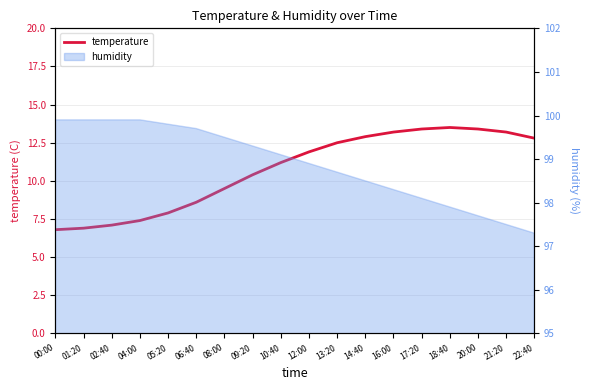

Where is the data nearest to the value 10?

09:20